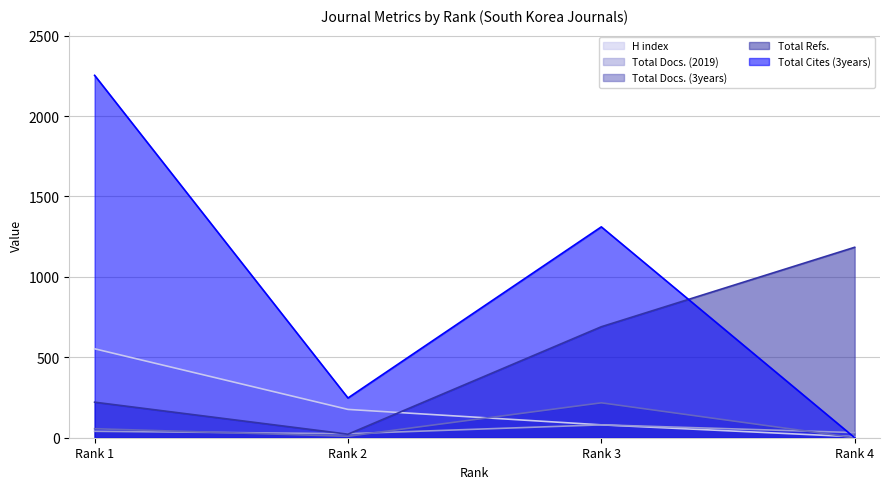

True or false: Total Docs. (2019) has more than 1 interior local peaks.

False